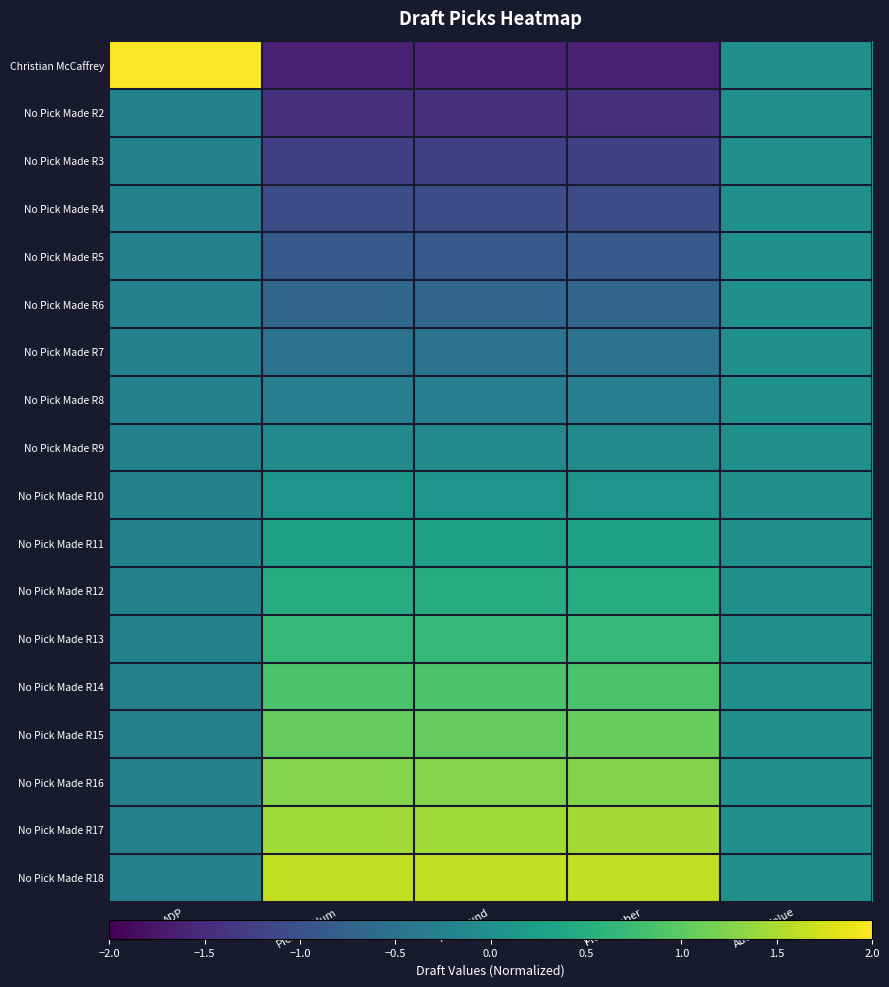

Which series has the widest spread of values?

Christian McCaffrey